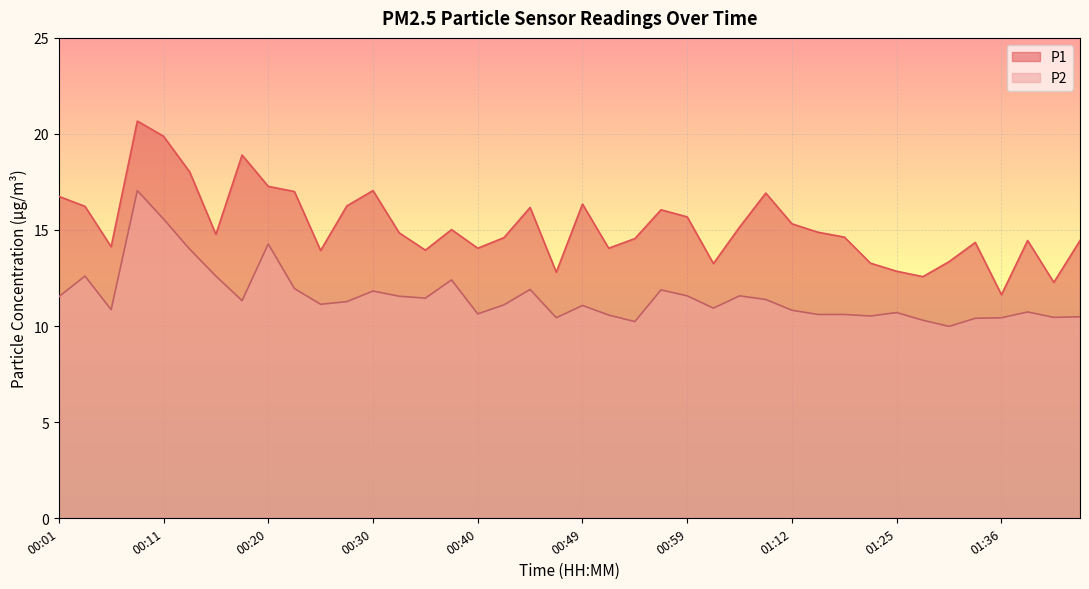

Is the value of P2 at 00:52 greater than the value of P1 at 00:06?

No